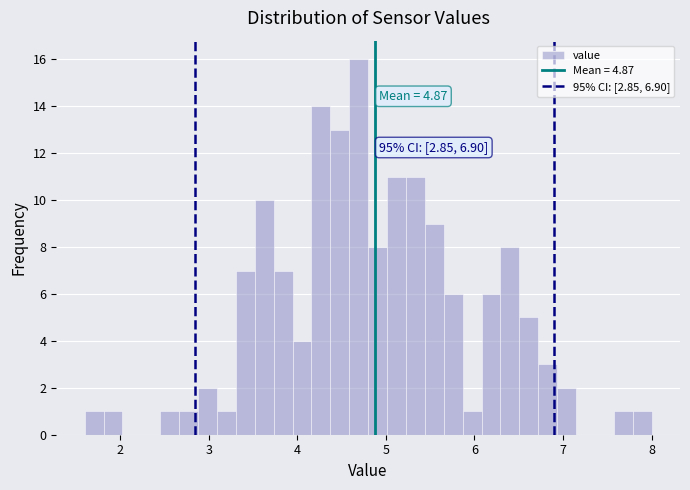

Around what value on the x-axis is the tallest bar? Give the approximate position of its centre, as read against the axis.

4.7